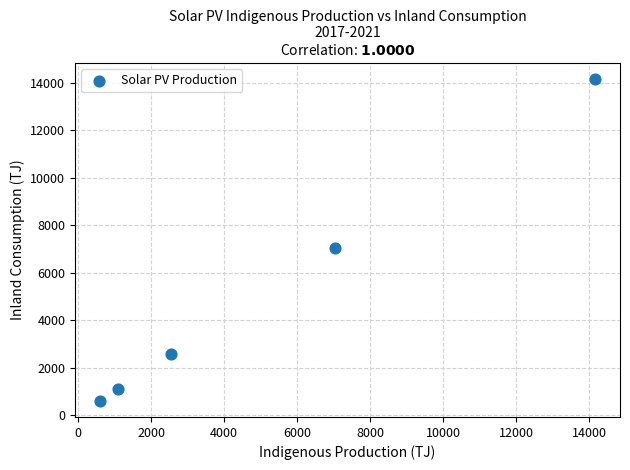

What Y value in the scatter plot is closest to 7379?

7048.5